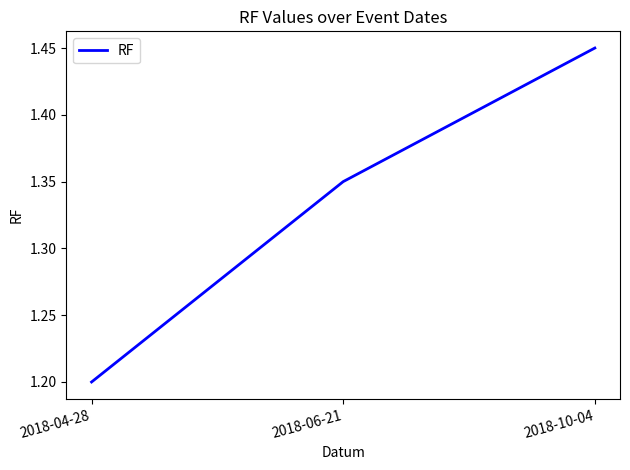

What is the average value?

1.3